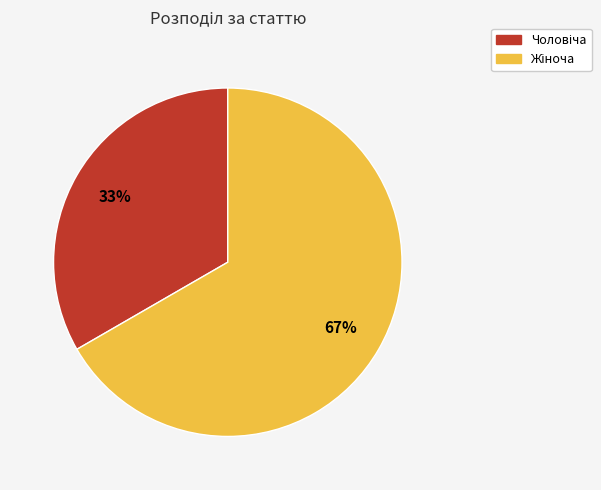

How many segments does this pie chart have?

2